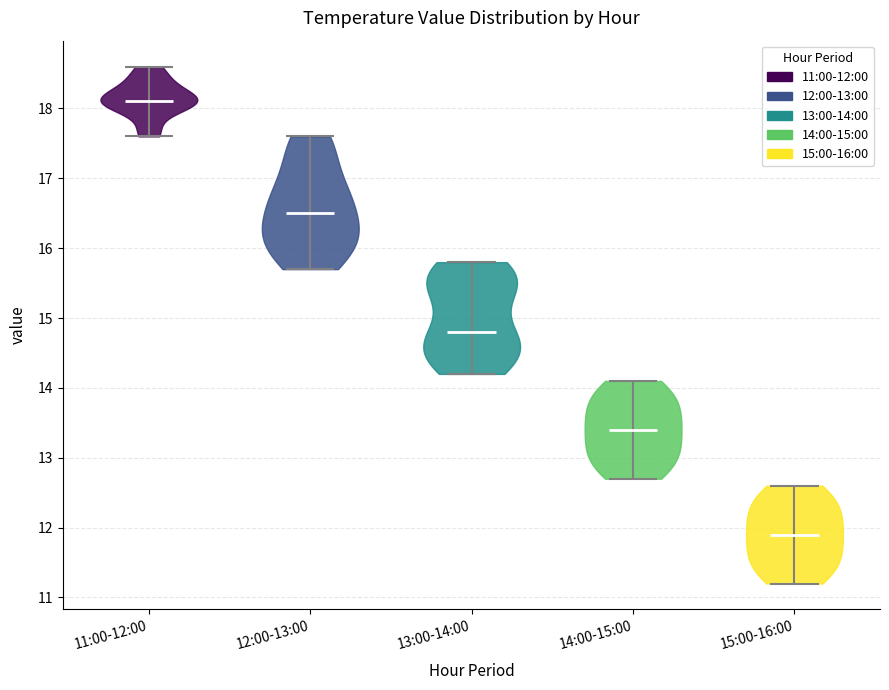

Where does the median line of the violin for 15:00-16:00 sit on the y-axis? The values are not printed on the chart, so give them approximately, as read against the axis.

11.9